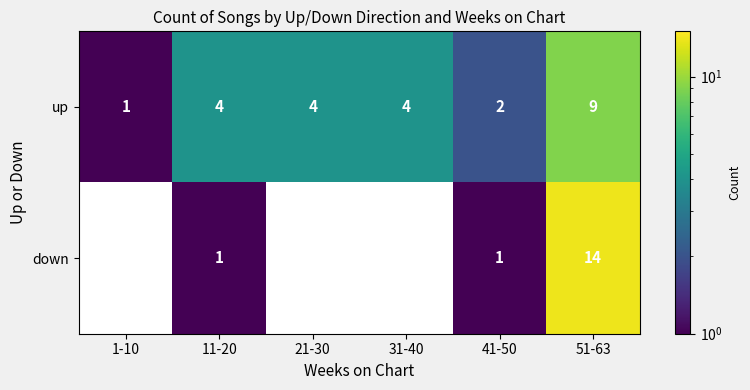

Which category has the highest value across all series?

51-63